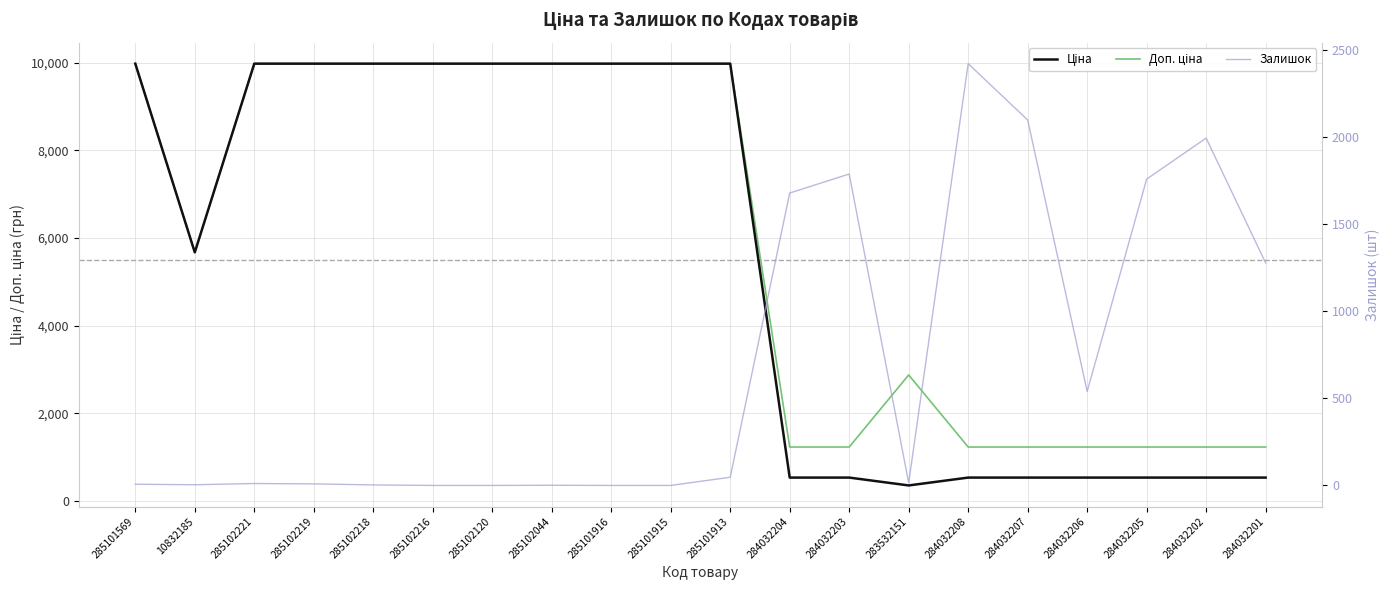

At which category is the sum across all series the highest?

285101913